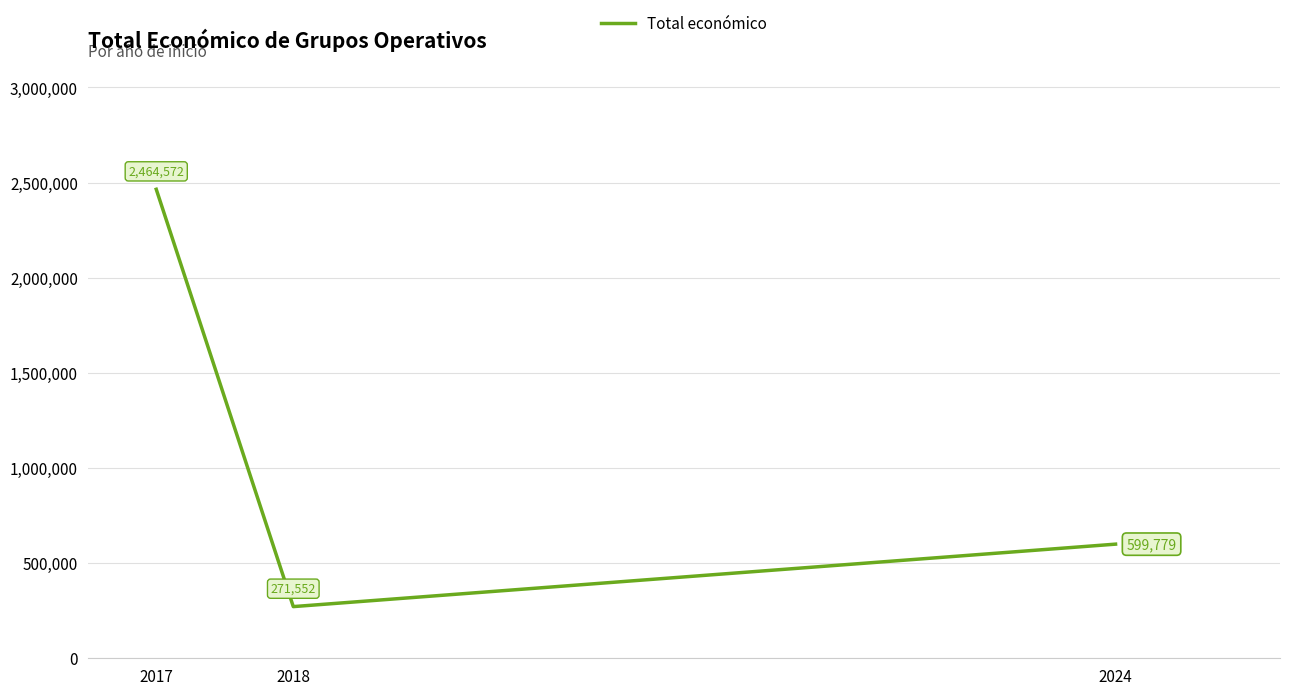

What is the change in value from 2017 to 2024?

-1864793